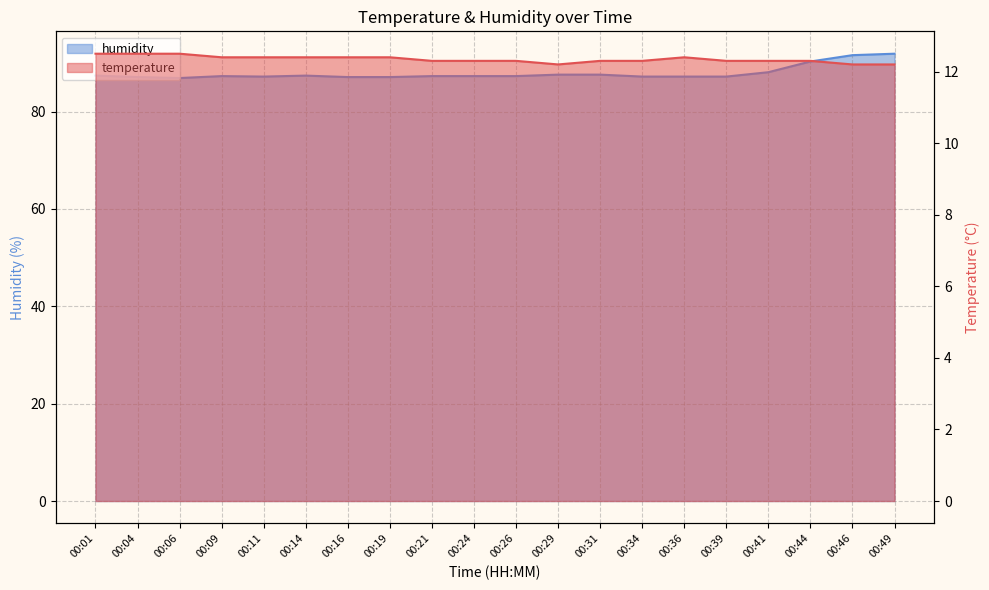

True or false: temperature has more than 1 interior local peaks.

False